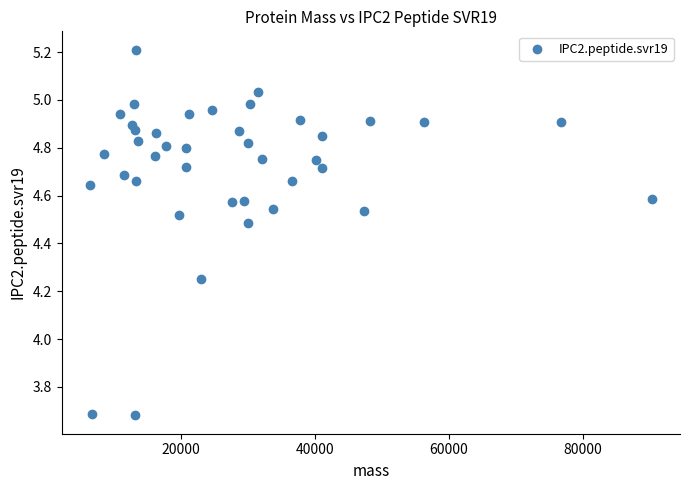

What is the range of Y values (max minus min)?

1.5